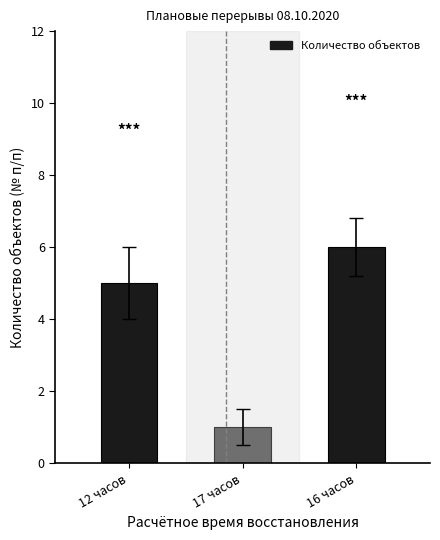

Read the value at 12 часов.

5